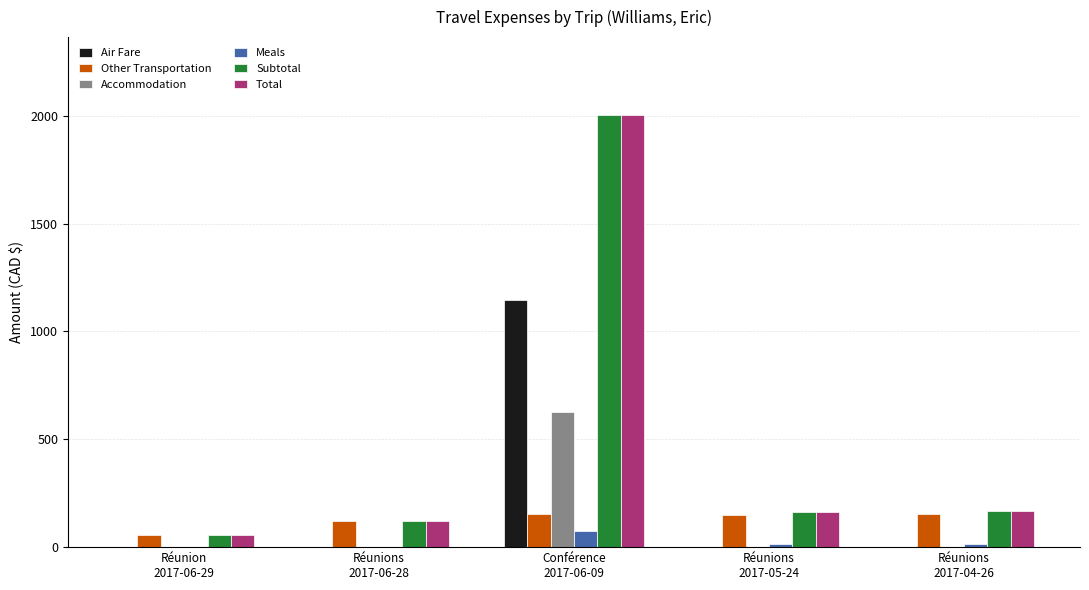

What is the maximum value for Air Fare?

1148.0